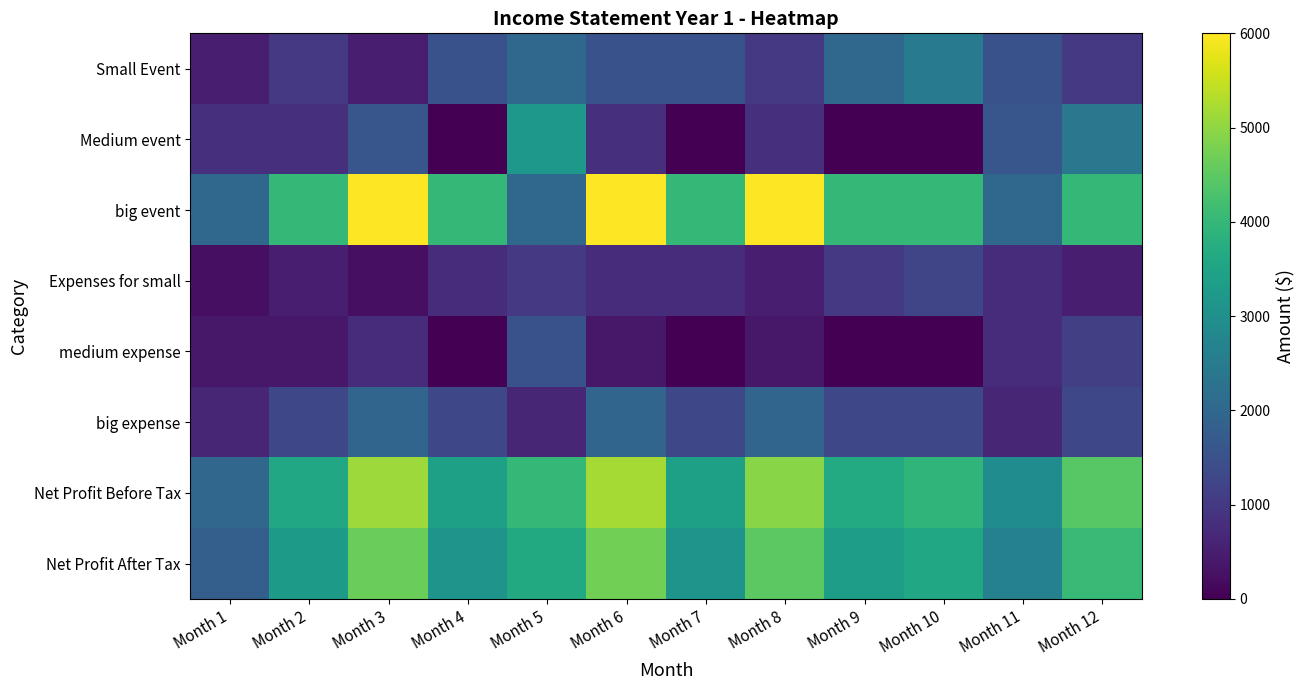

What is the maximum value shown in the chart?

6000.0